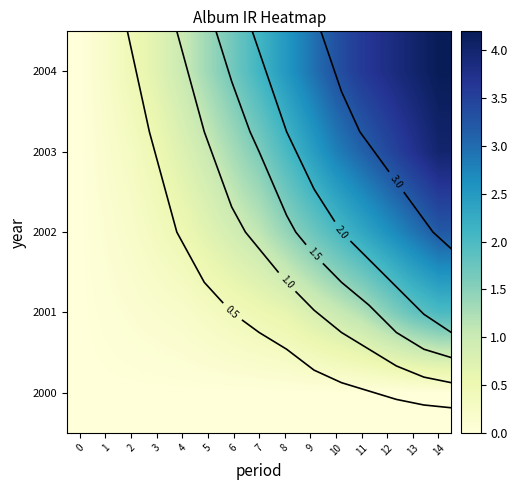

Between 11 and 7, which is larger?

11